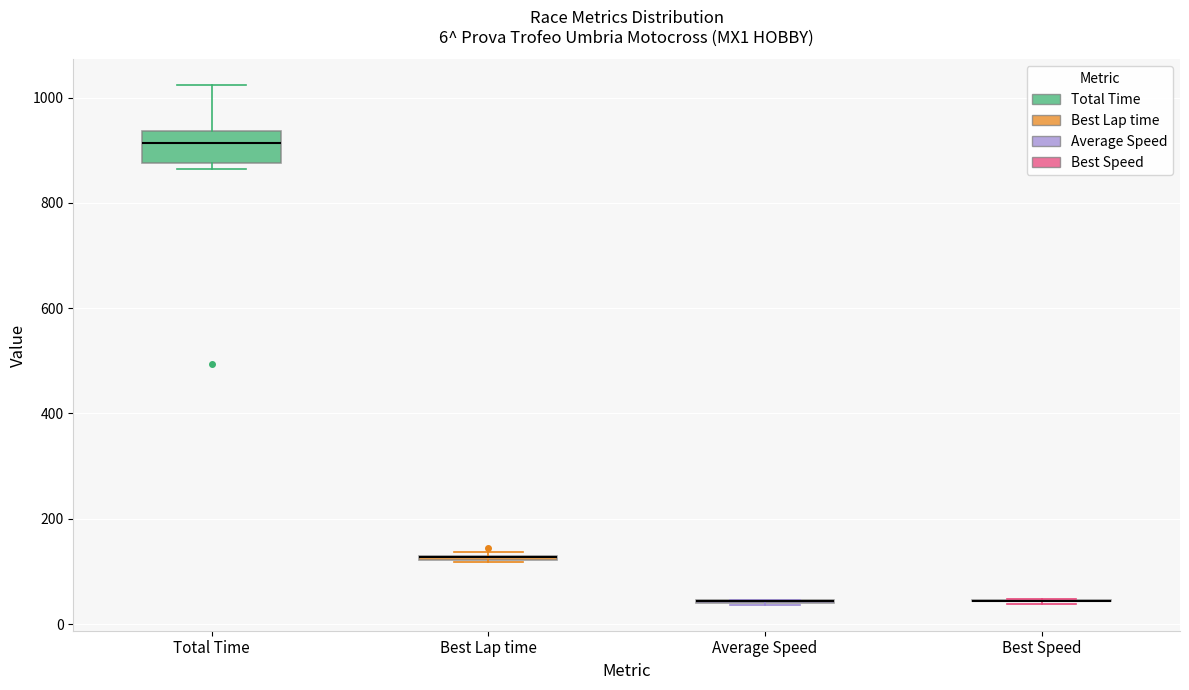

Comparing the boxes themselves (not the whiskers), which one is the tallest?

Total Time